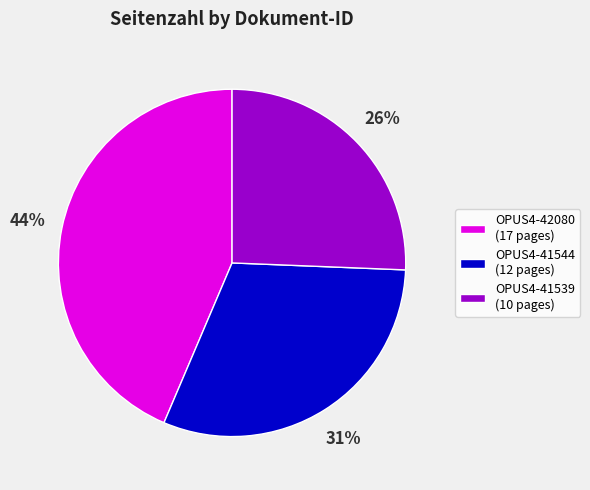

To the nearest percent, what is the difference between the largest and smallest slice percentages?

18%